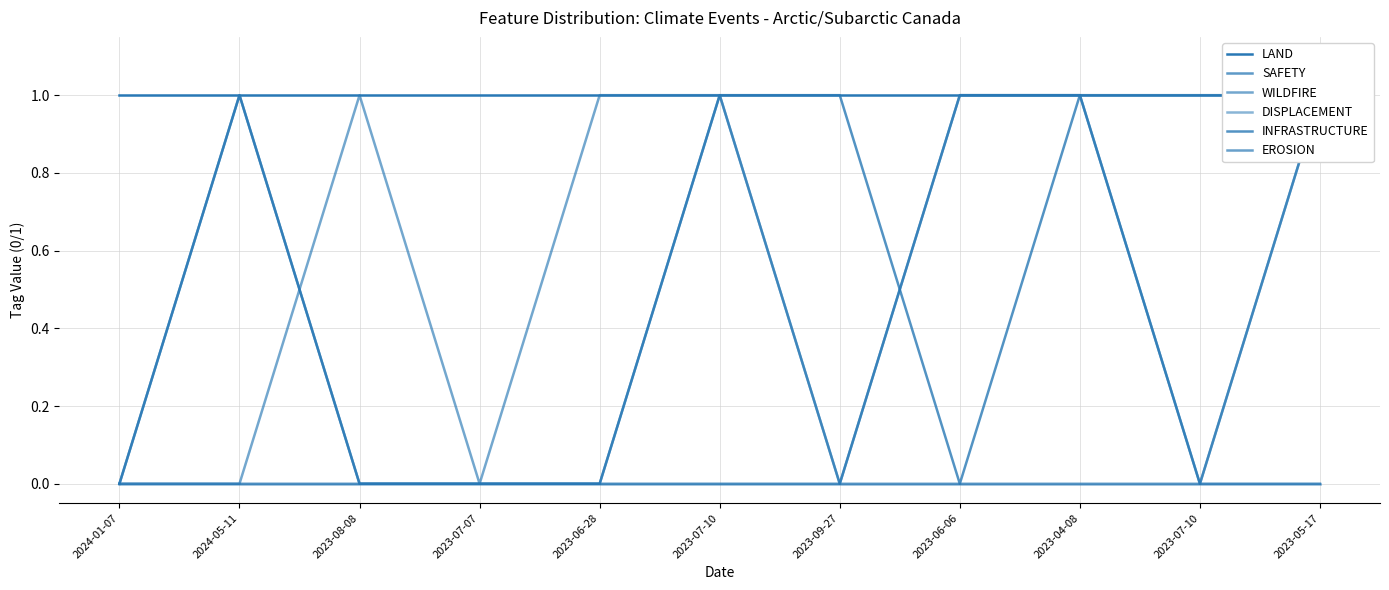

What is the label of the 6th point from the right?

2023-07-10